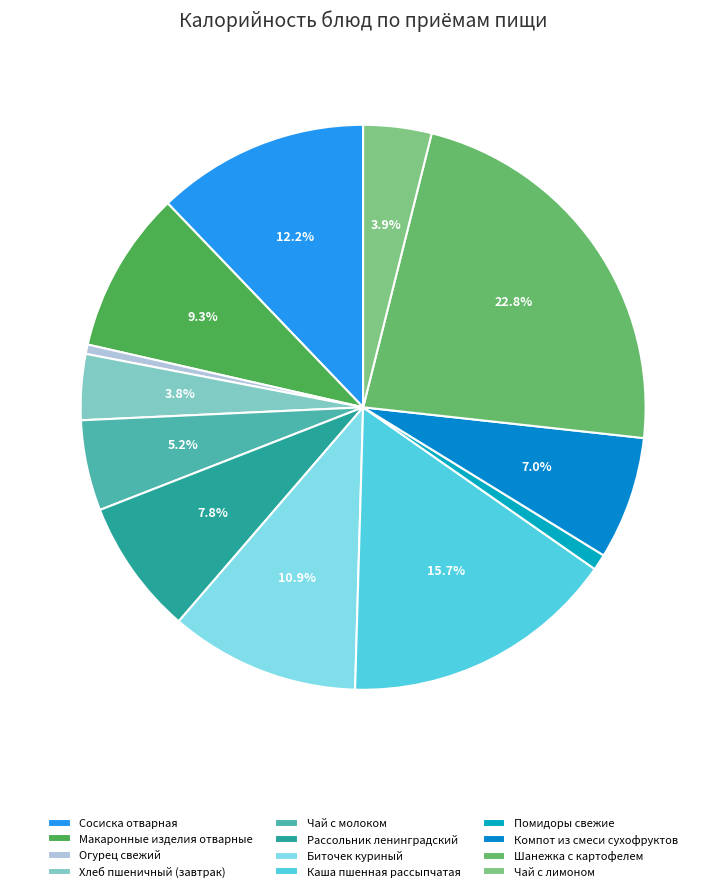

Is Помидоры свежие the majority of the pie?

No